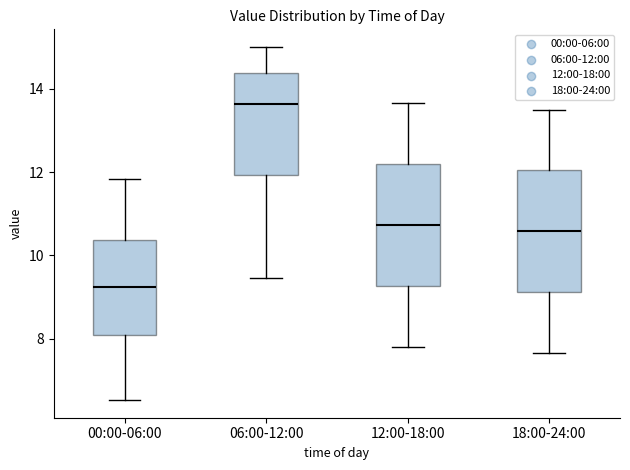

Where is the upper edge of the box for 12:00-18:00 on the y-axis? The values are not printed on the chart, so give them approximately, as read against the axis.

12.2